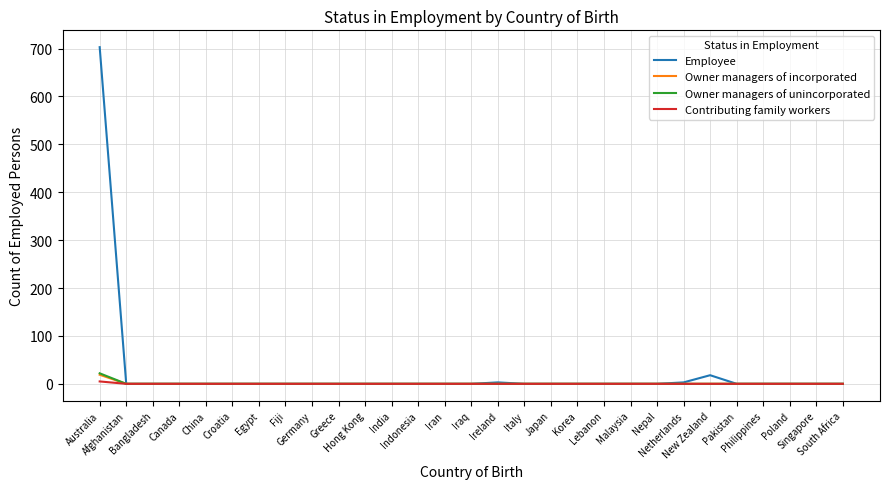

Which series has the largest range (max minus min)?

Employee